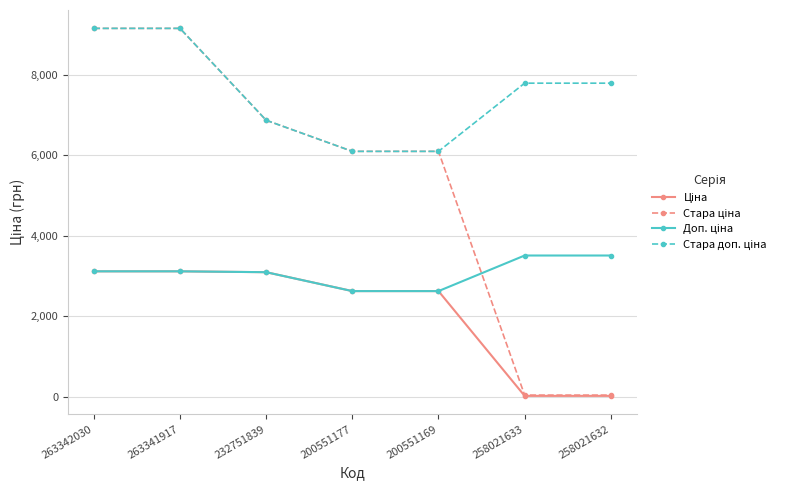

What is the maximum value shown in the chart?

9154.5